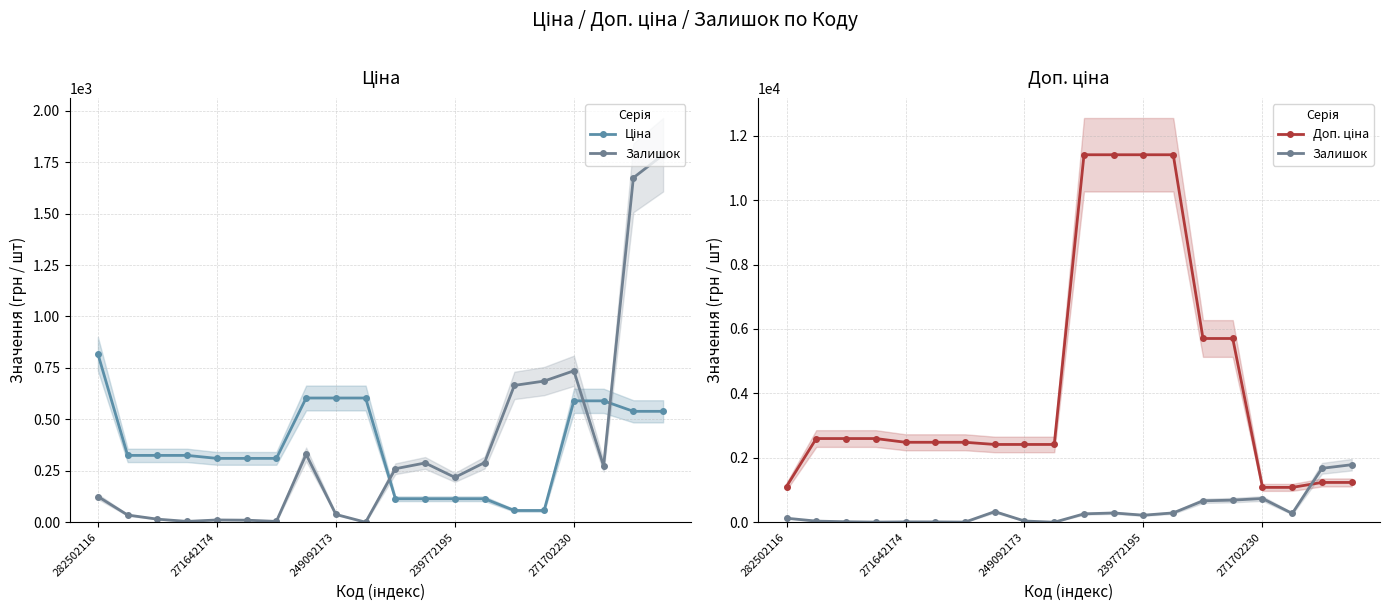

What is the spread (max minus min) of values at 271702230?

491.7